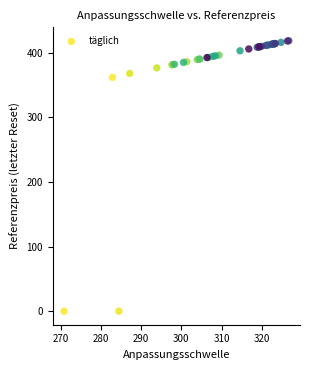

What Y value in the scatter plot is closest to 209?

362.1